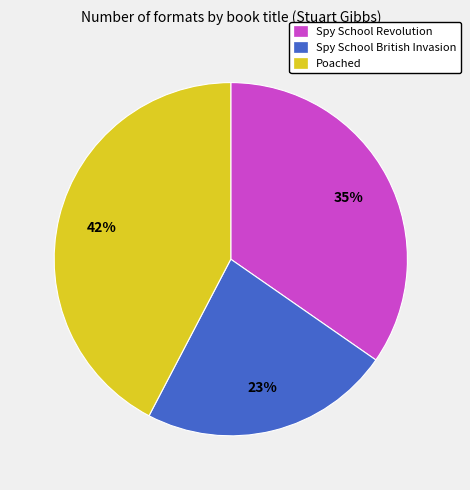

To the nearest percent, what is the combined percentage of Spy School British Invasion and Spy School Revolution?

58%